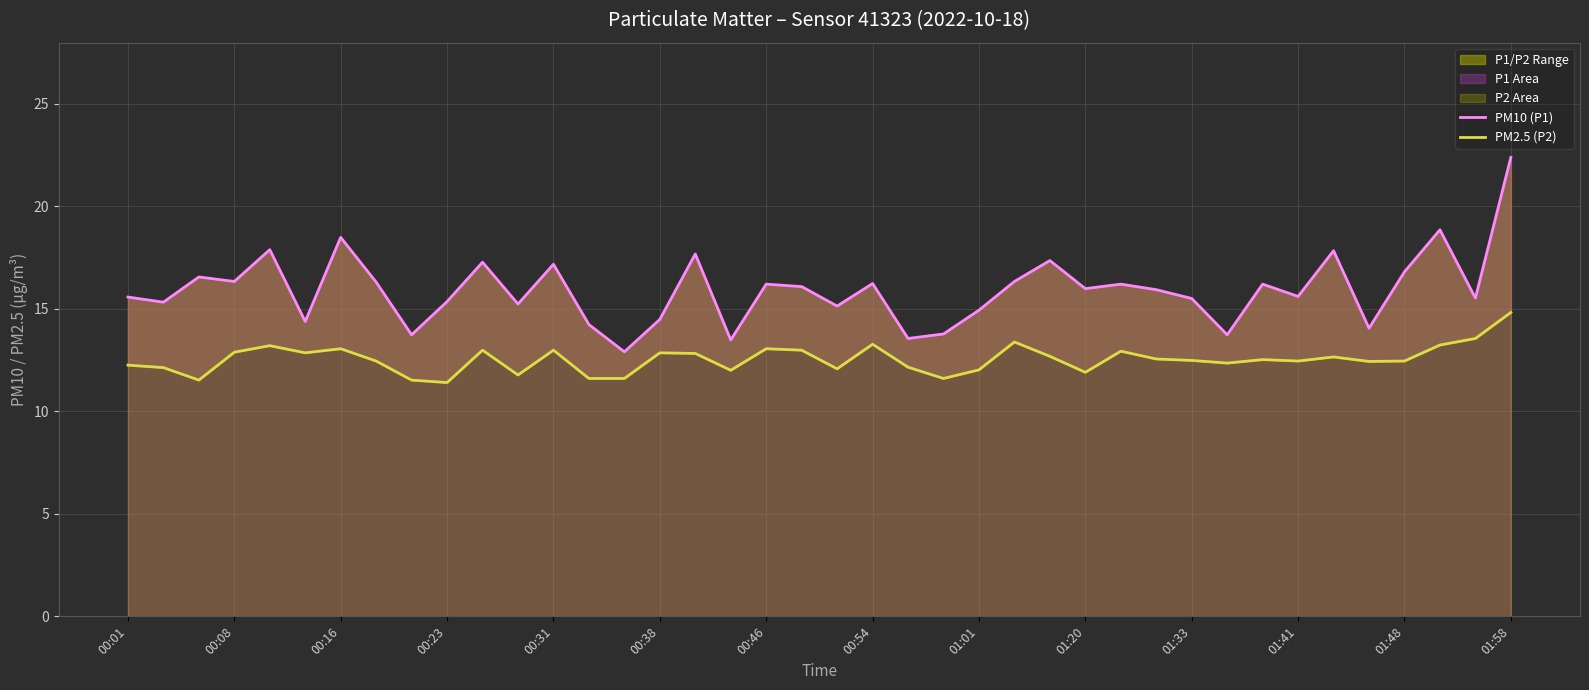

True or false: PM10 (P1) and PM2.5 (P2) cross at least once.

False